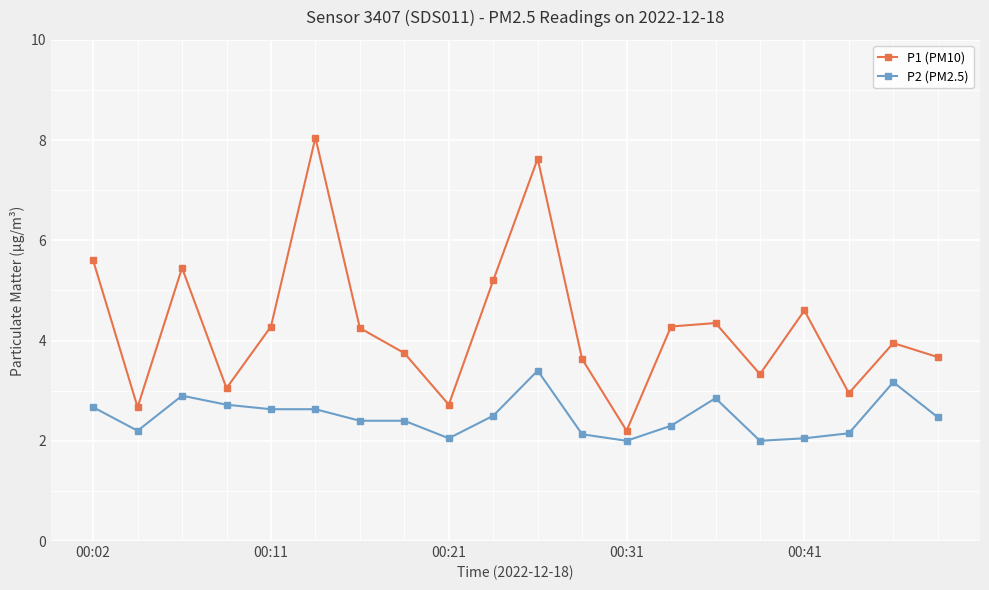

True or false: P2 (PM2.5) and P1 (PM10) cross at least once.

False